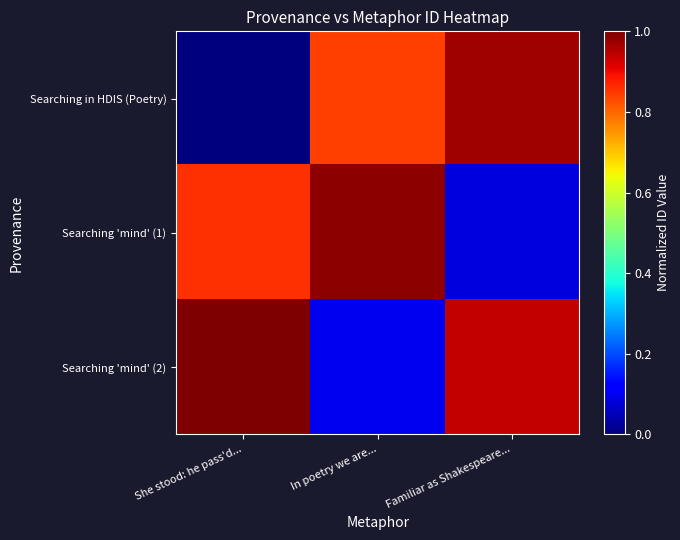

How many categories are shown in the chart?

3